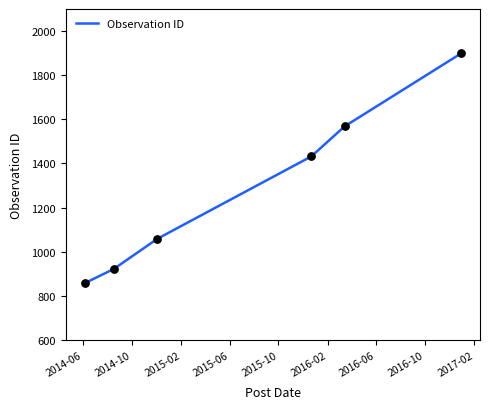

What is the average value?

1290